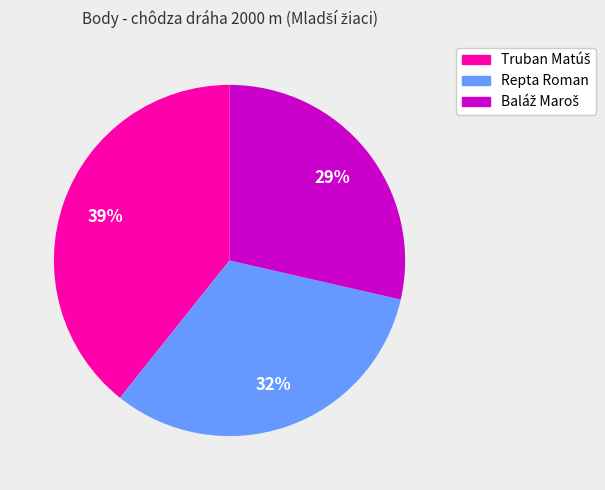

Is it true that Repta Roman is 32% of the pie?

True